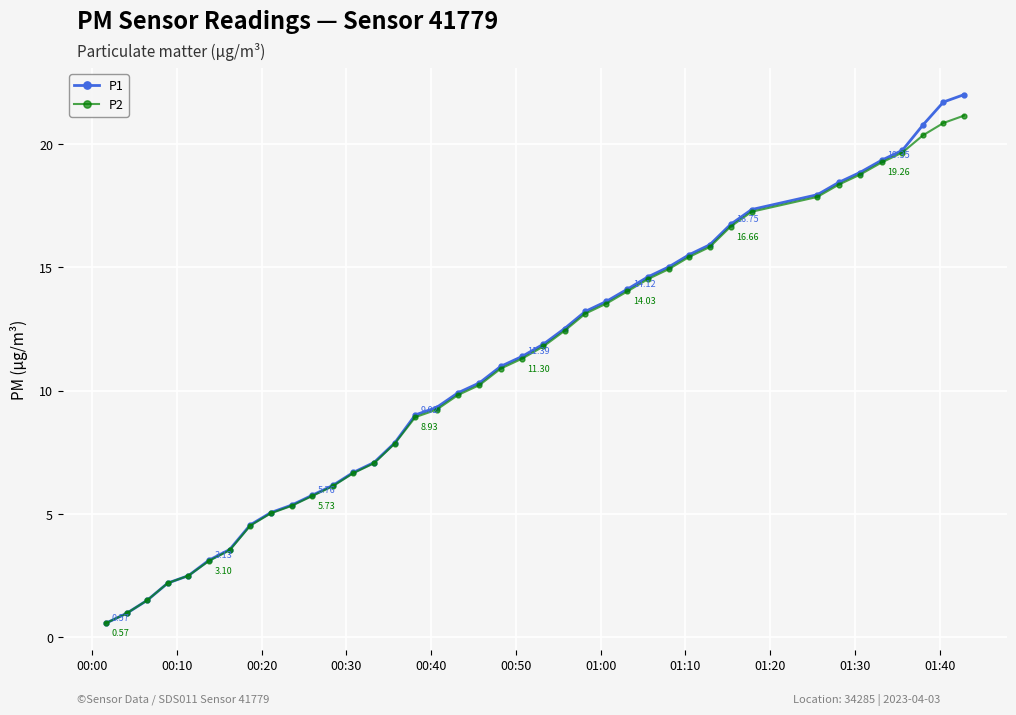

Which series has the largest range (max minus min)?

P1